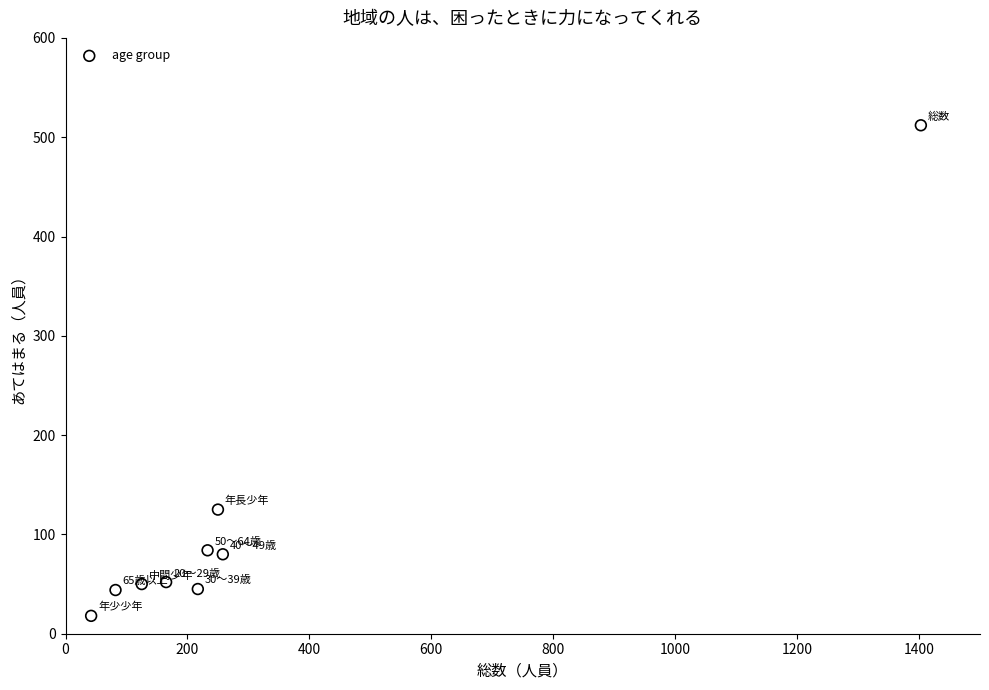

What is the average Y value?

112